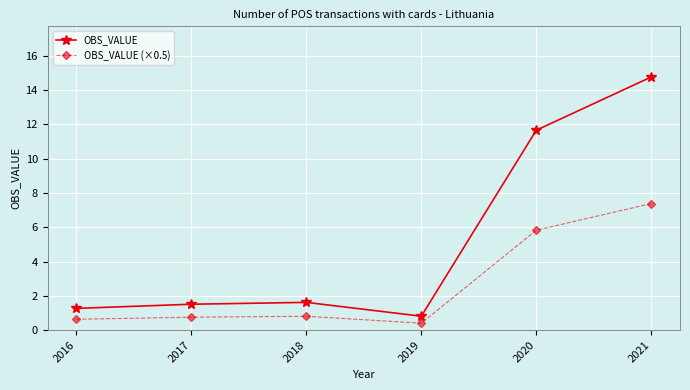

True or false: OBS_VALUE and OBS_VALUE (×0.5) cross at least once.

False